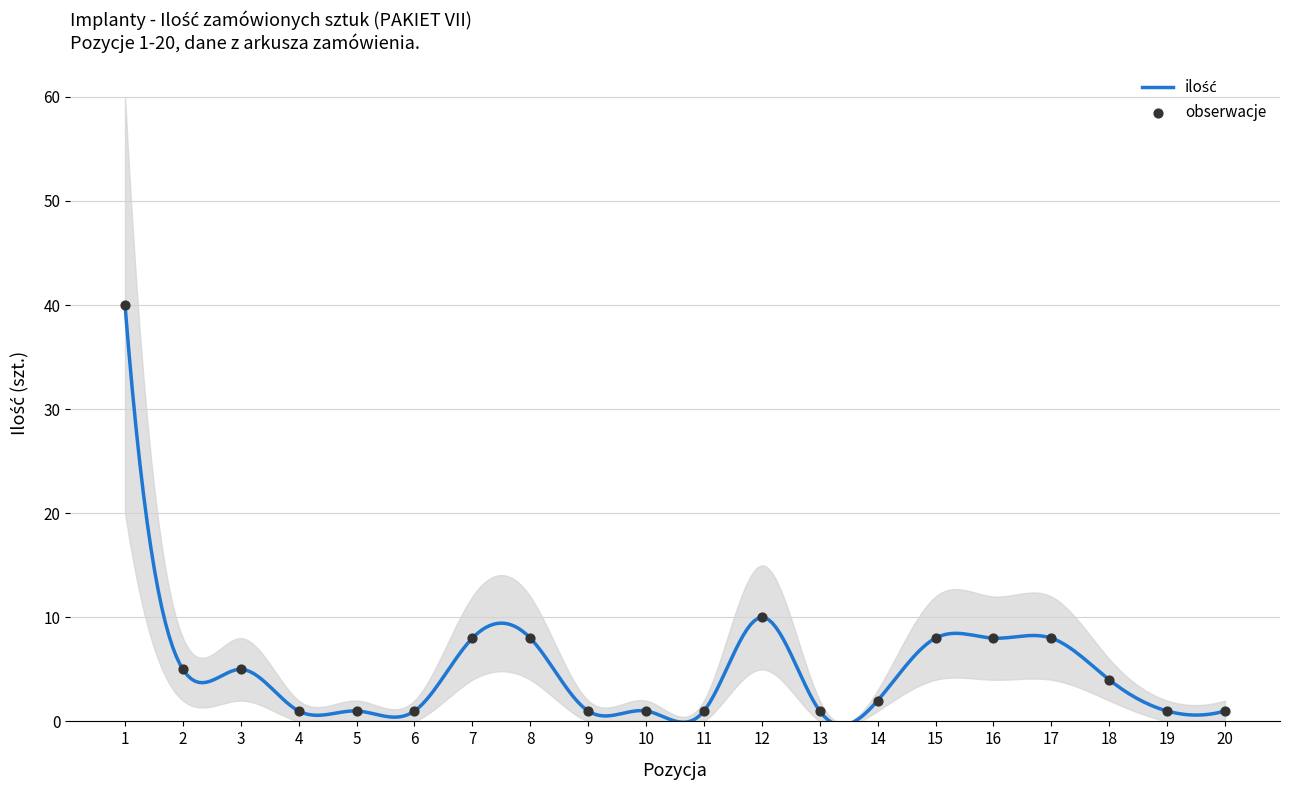

Which series reaches the maximum Y coordinate?

ilość_upper